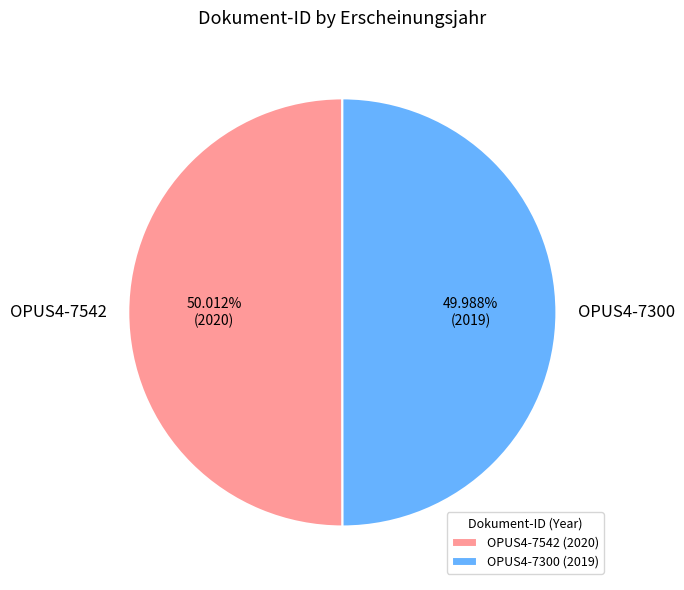

The OPUS4-7300 slice represents 62% of the pie. True or false?

False